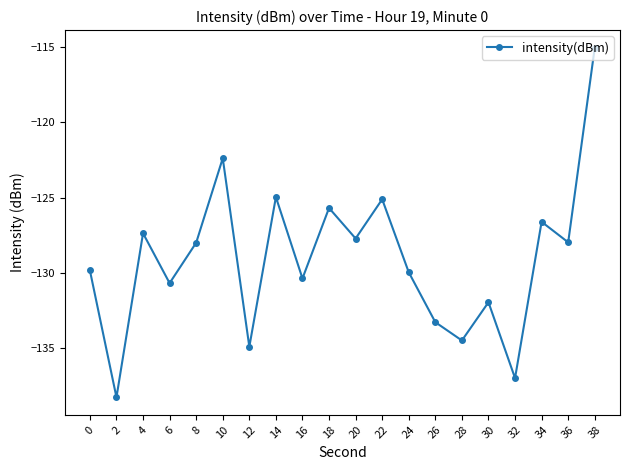

How many data points does each series have?

20